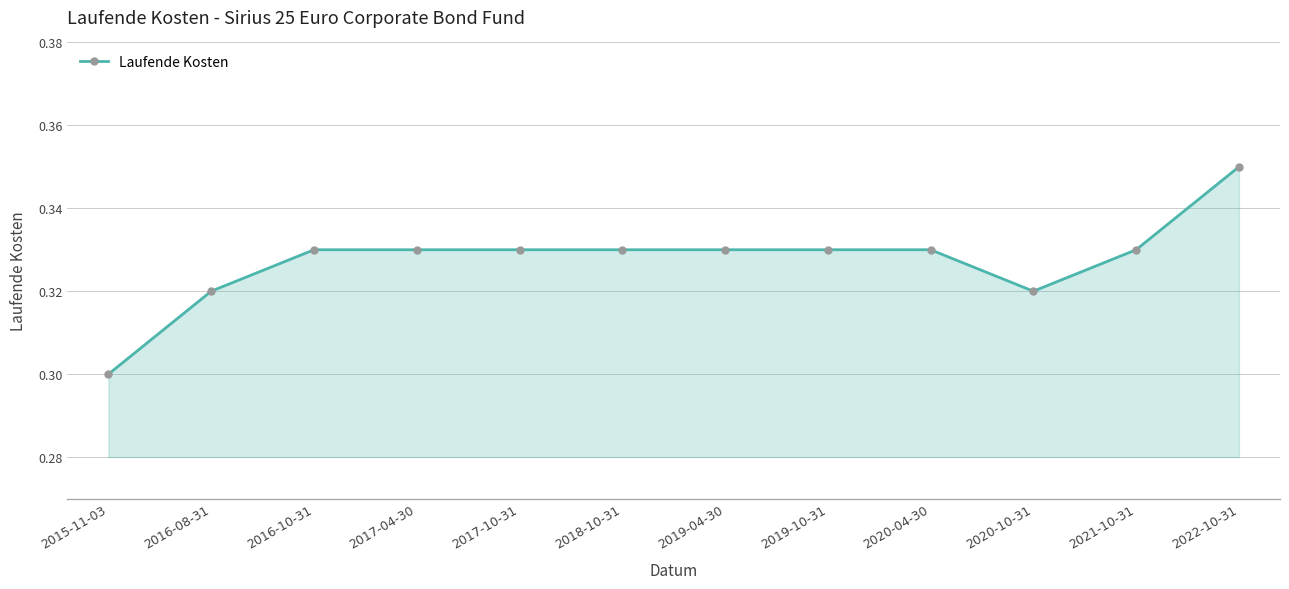

The value at 2020-10-31 is 0.5. True or false?

False